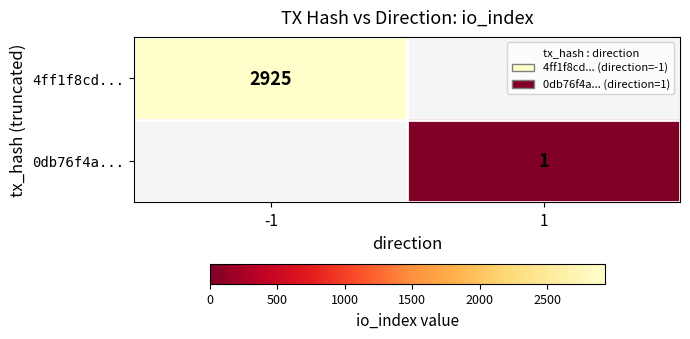

Between 1 and -1, which is larger?

-1